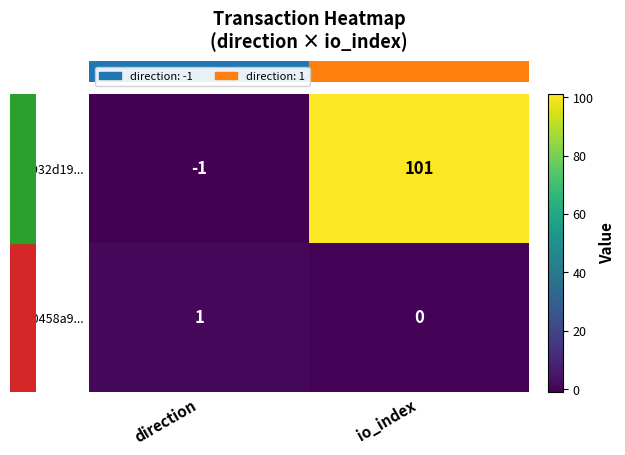

Rank the series at io_index from highest to lowest value.

a1932d19..., 5b0458a9...